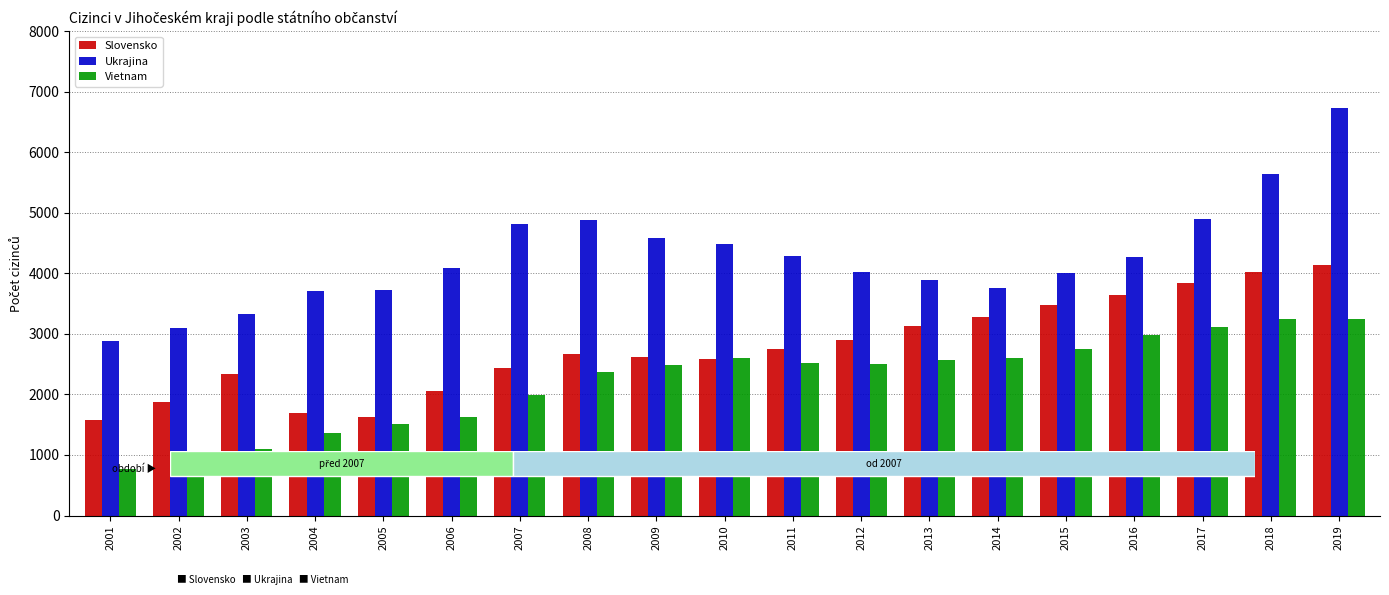

The Vietnam series shows 2973 at 2016. True or false?

True